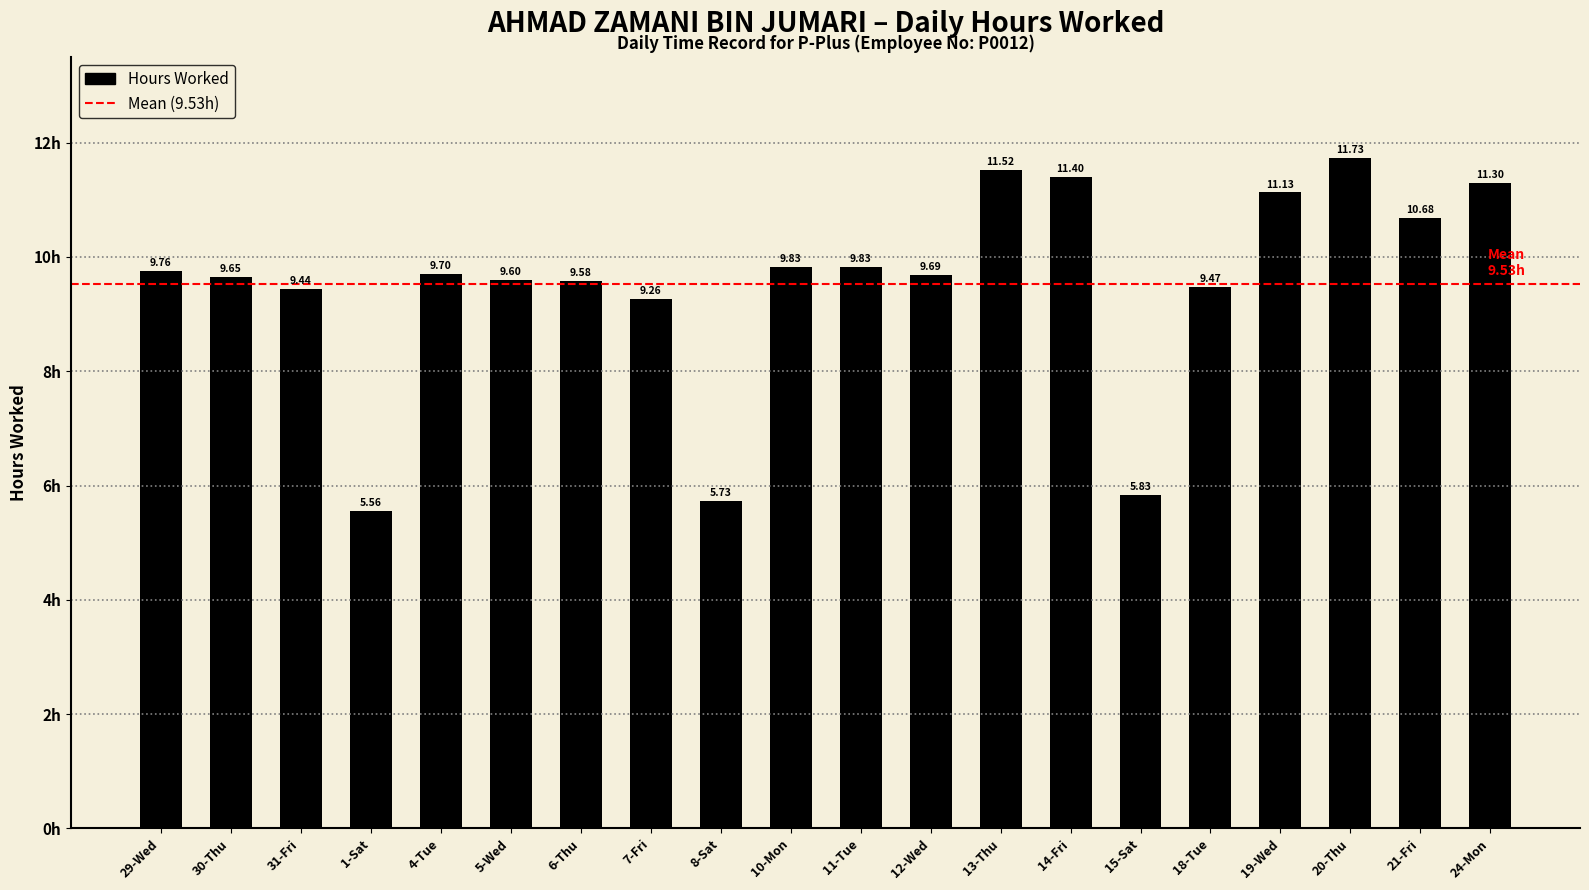

What is the ratio of the value at 29-Wed to the value at 14-Fri?

0.9